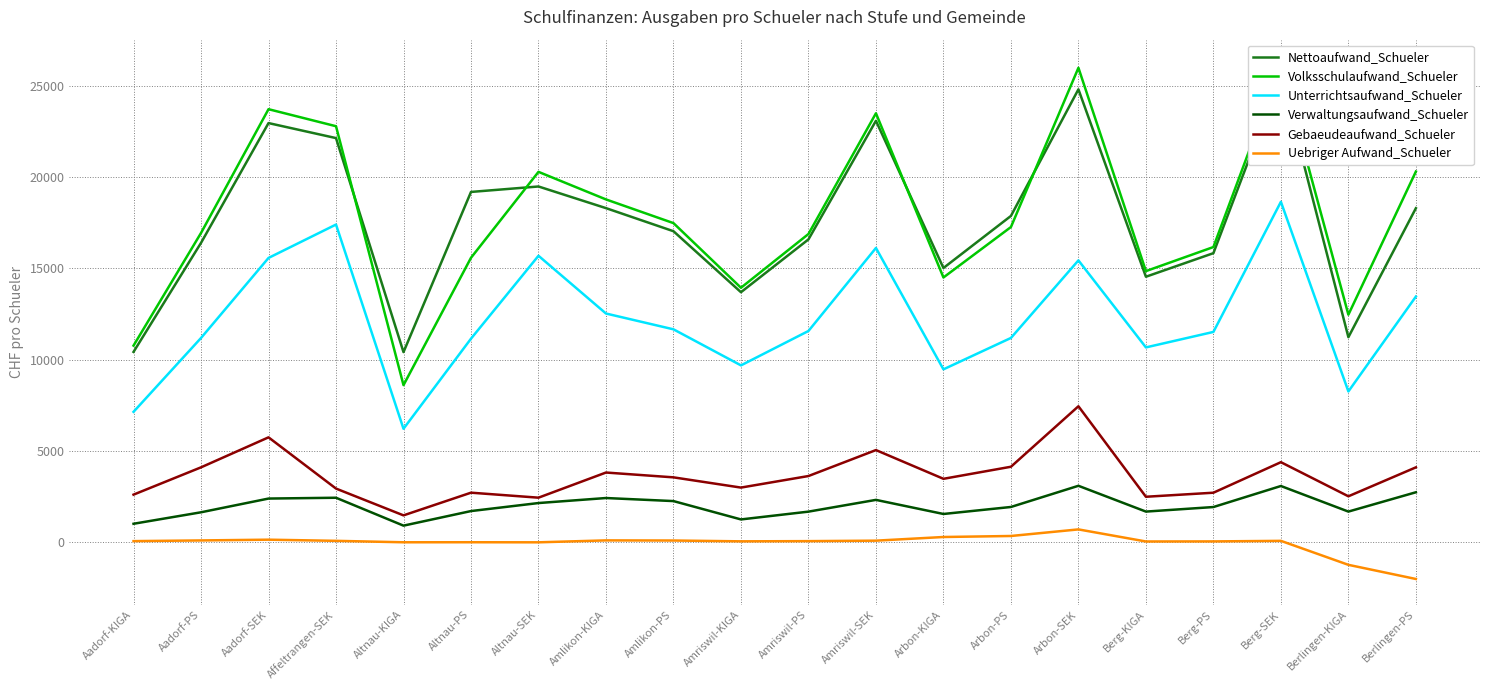

What is the average value of the Unterrichtsaufwand_Schueler series?

12229.4